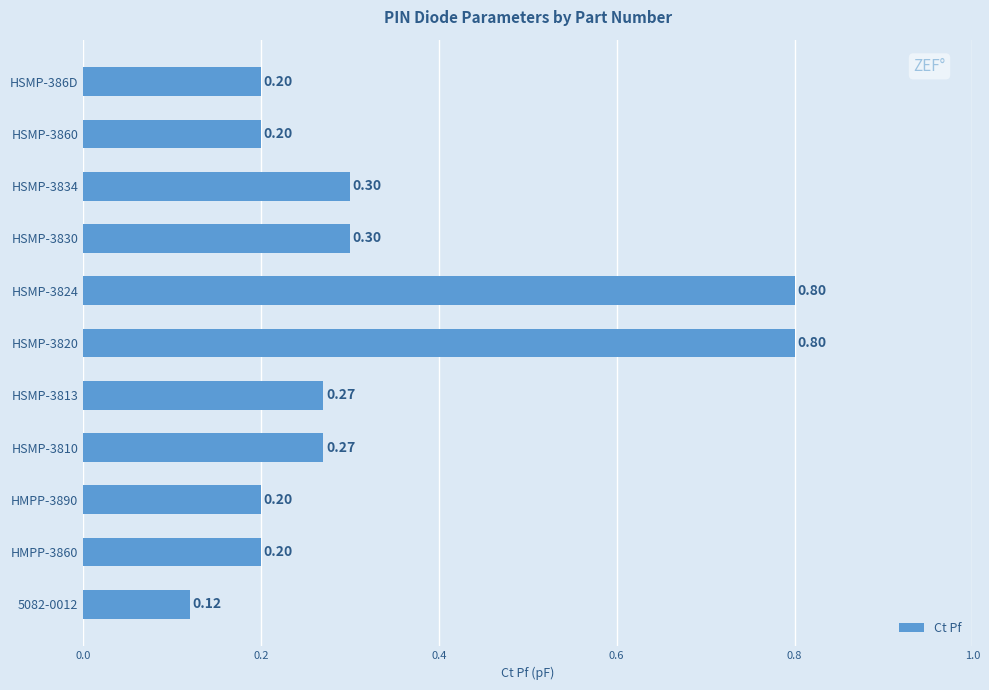

What is the difference between the maximum and second lowest values?

0.6